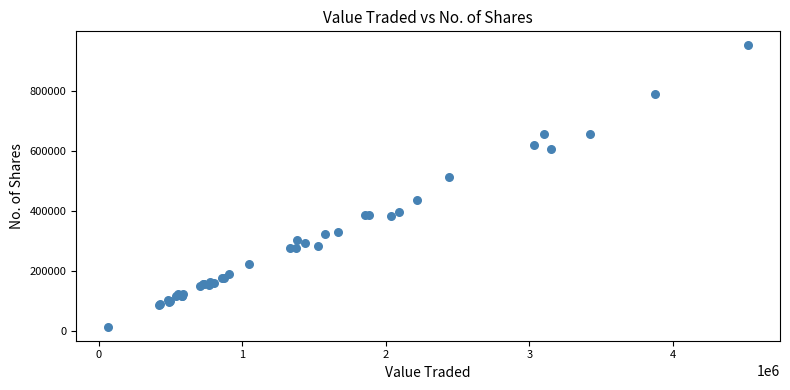

What Y value in the scatter plot is closest to 482942?

512172